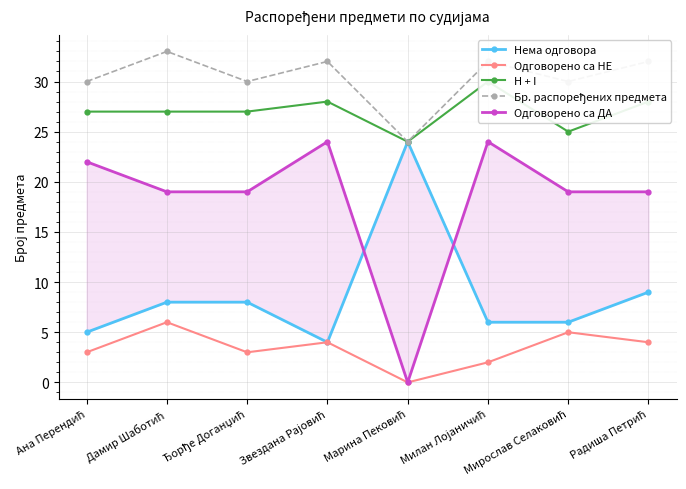

In Нема одговора, how many points are higher than both neighbors (excluding endpoints)?

1